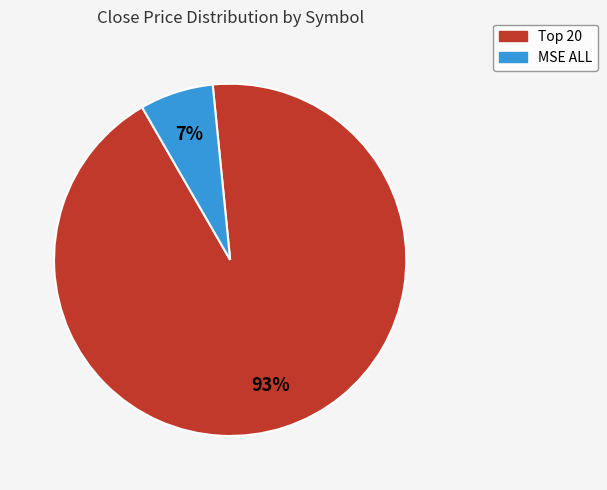

Count the number of slices in the pie.

2